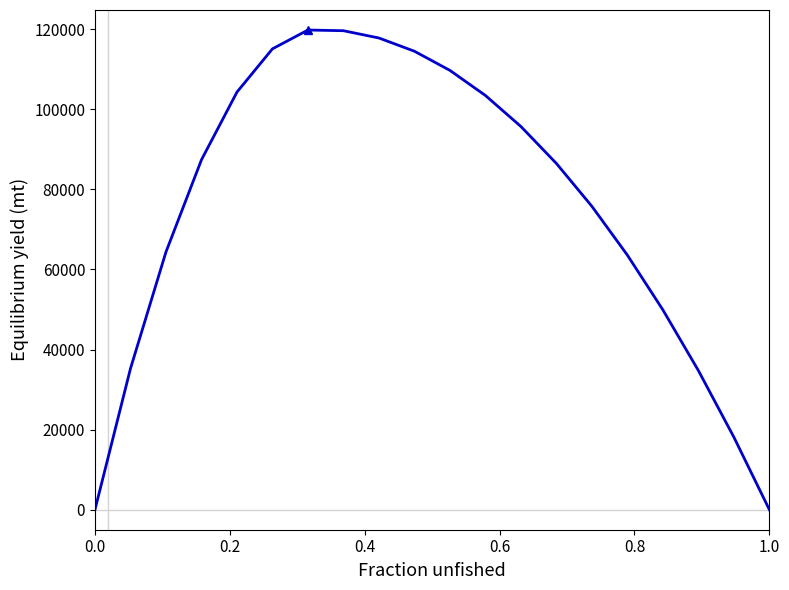

How many values are below 87360?

10